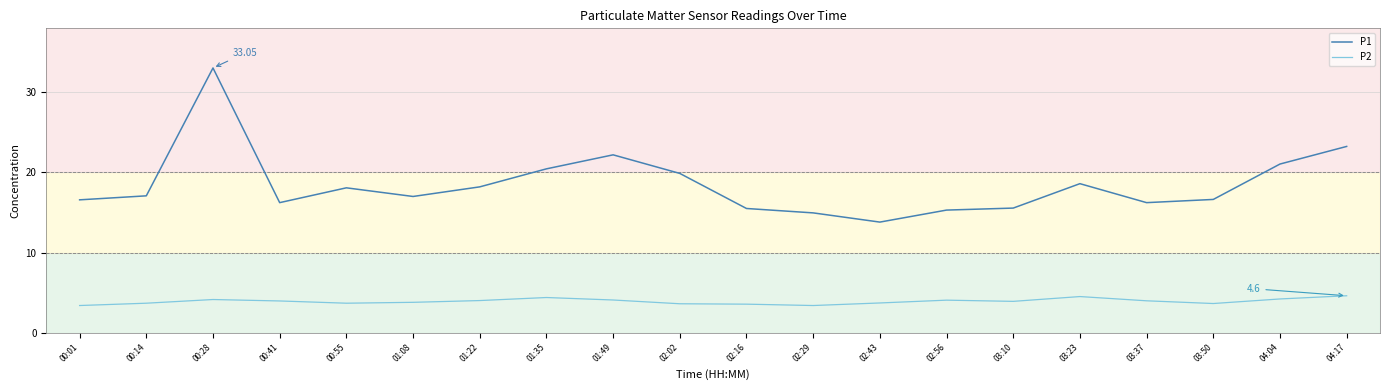

What is the total value across all series at 01:49?

26.3